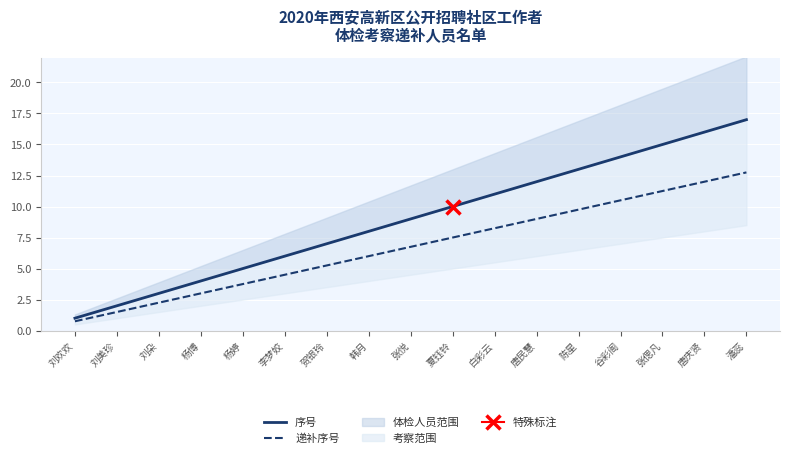

Which category has the lowest value in the 递补序号 series?

刘欢欢